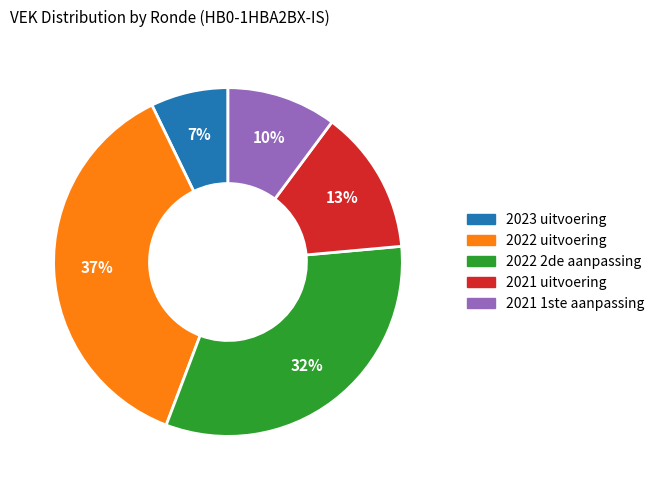

Which category has the smallest portion of the pie?

2023 uitvoering